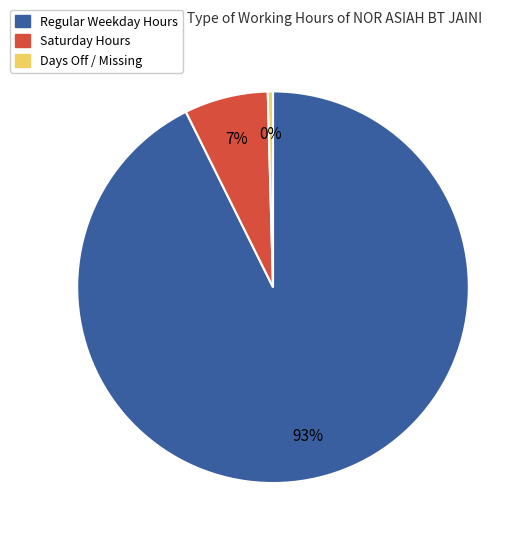

Is it true that Regular Weekday Hours is 93% of the pie?

True